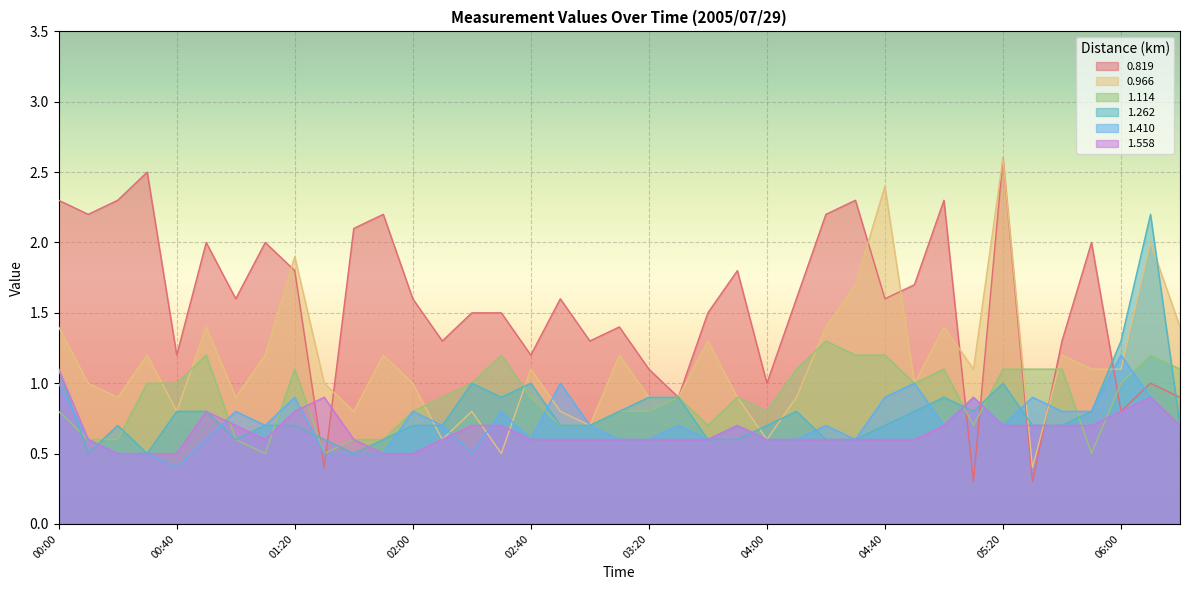

What is the difference between the 1.410 values at 03:10 and 02:10?

0.1